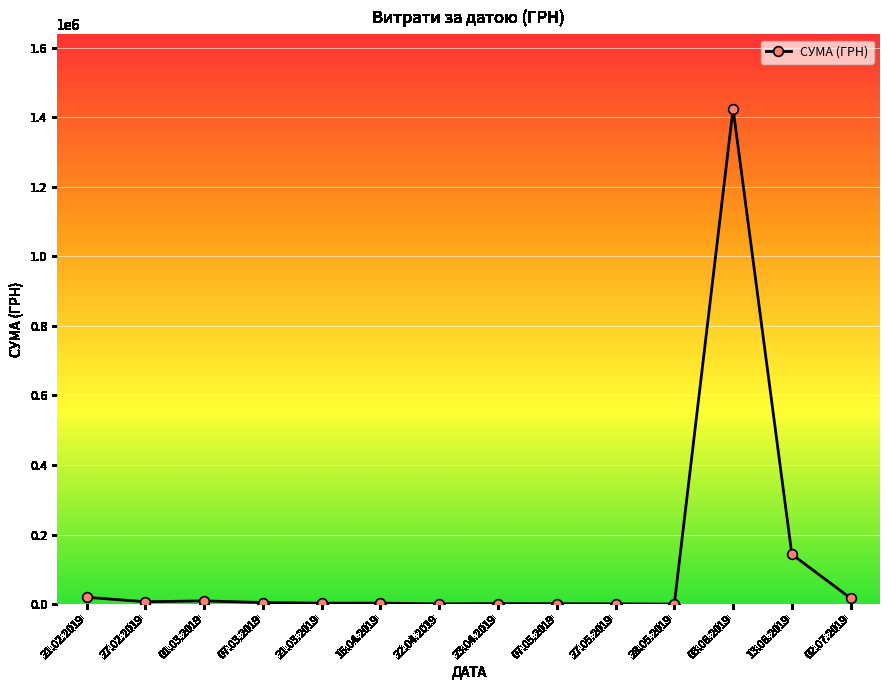

What is the sum of the values at 28.05.2019 and 03.06.2019?

1425010.2